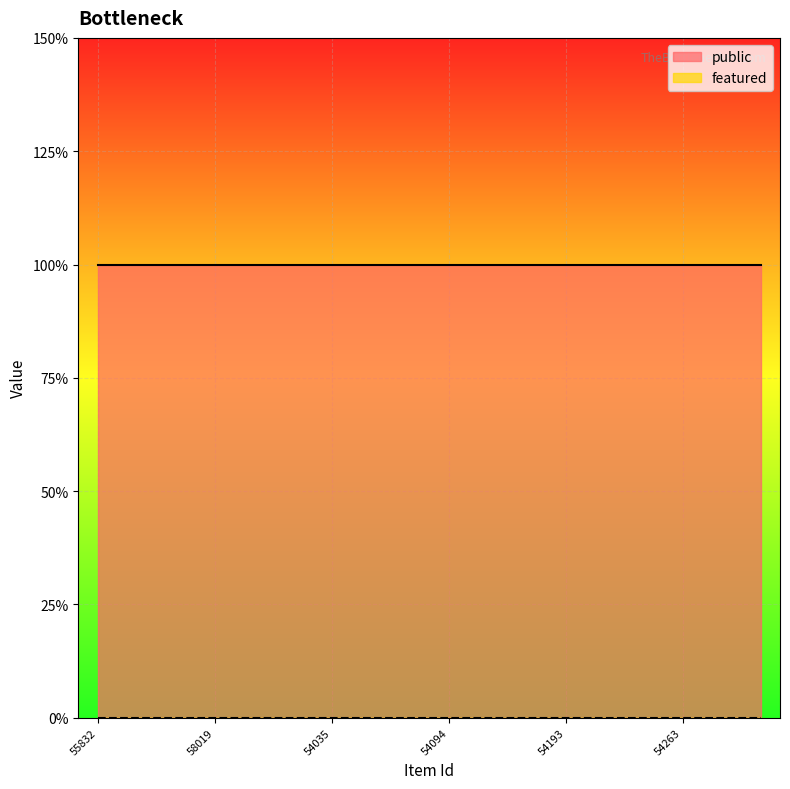

Reading left to right, list all the values displayed in this chart.

public: 55832=1	56088=1	56670=1	58019=1	58160=1	54034=1	54035=1	54038=1	54069=1	54094=1	54156=1	54186=1	54193=1	54207=1	54259=1	54263=1	54308=1	56063=1
featured: 55832=0	56088=0	56670=0	58019=0	58160=0	54034=0	54035=0	54038=0	54069=0	54094=0	54156=0	54186=0	54193=0	54207=0	54259=0	54263=0	54308=0	56063=0